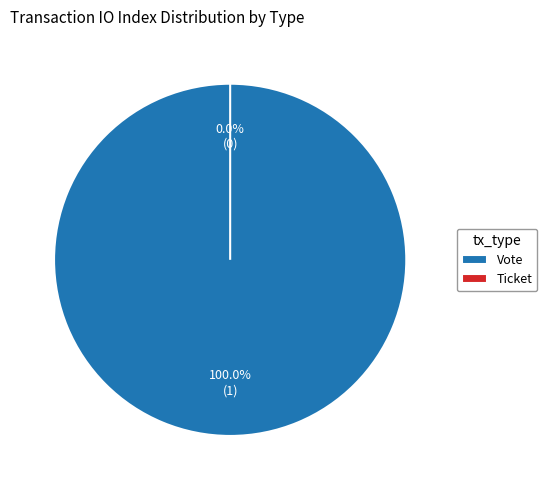

Which slice represents more than half of the pie?

Vote